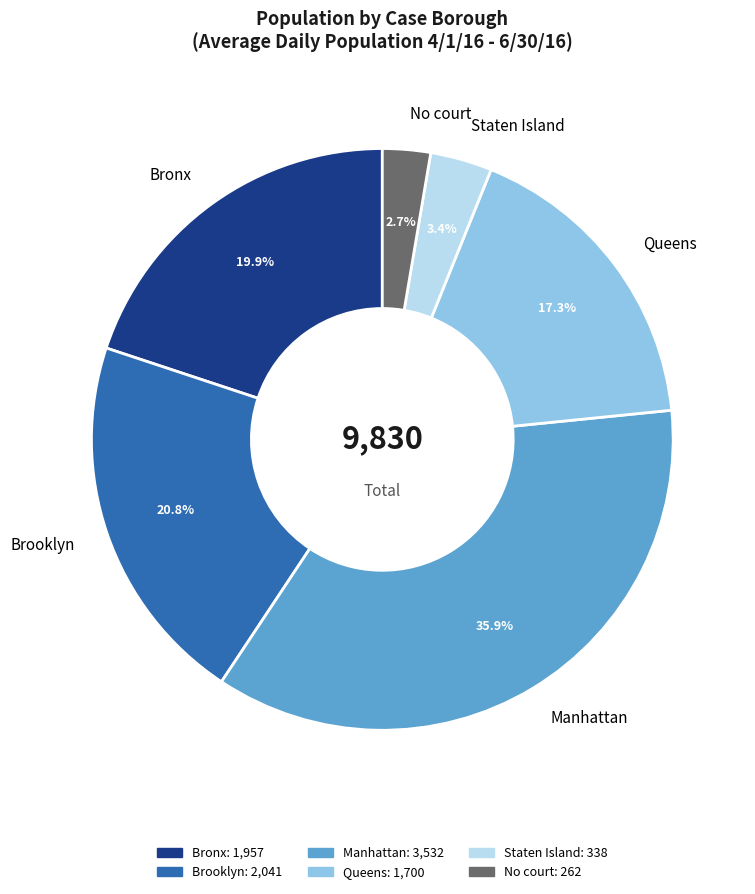

What percentage is the No court slice, to the nearest percent?

3%